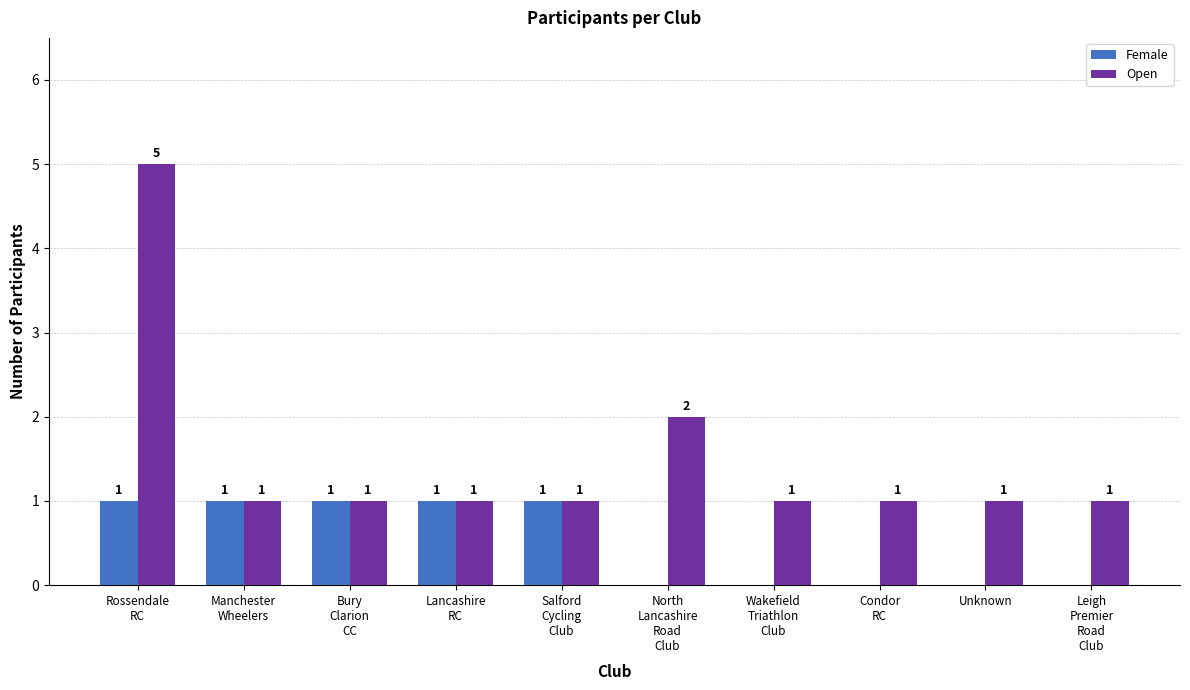

Is it true that Open equals 0 at Unknown?

False